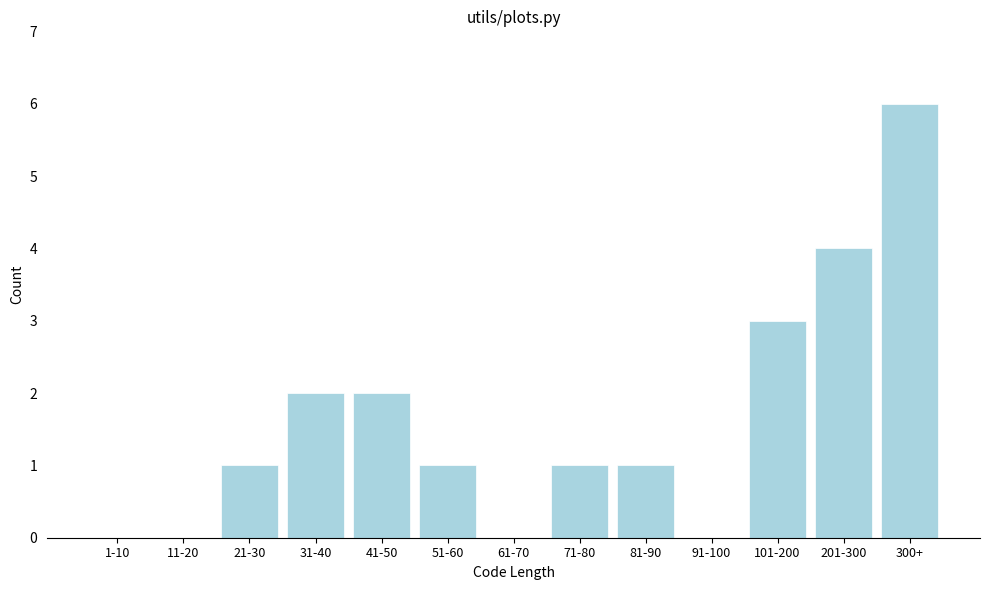

Reading left to right, extract all data points from this chart.

1-10=0	11-20=0	21-30=1	31-40=2	41-50=2	51-60=1	61-70=0	71-80=1	81-90=1	91-100=0	101-200=3	201-300=4	300+=6